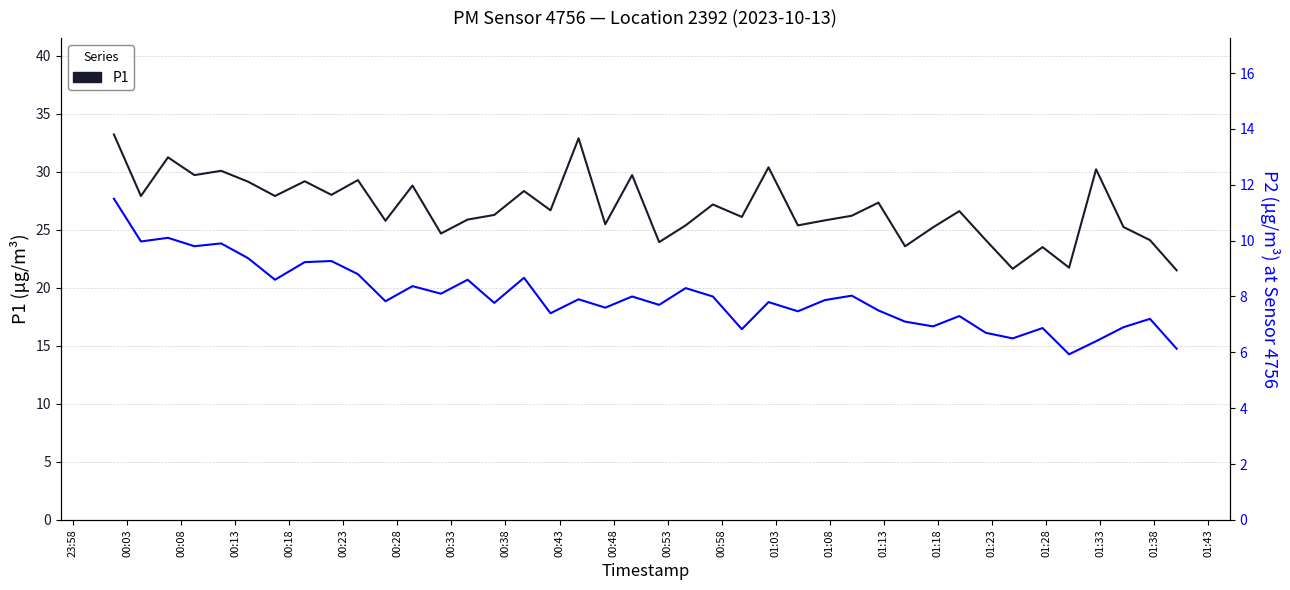

What is the difference between the maximum and second lowest values in the P1 series?

11.6